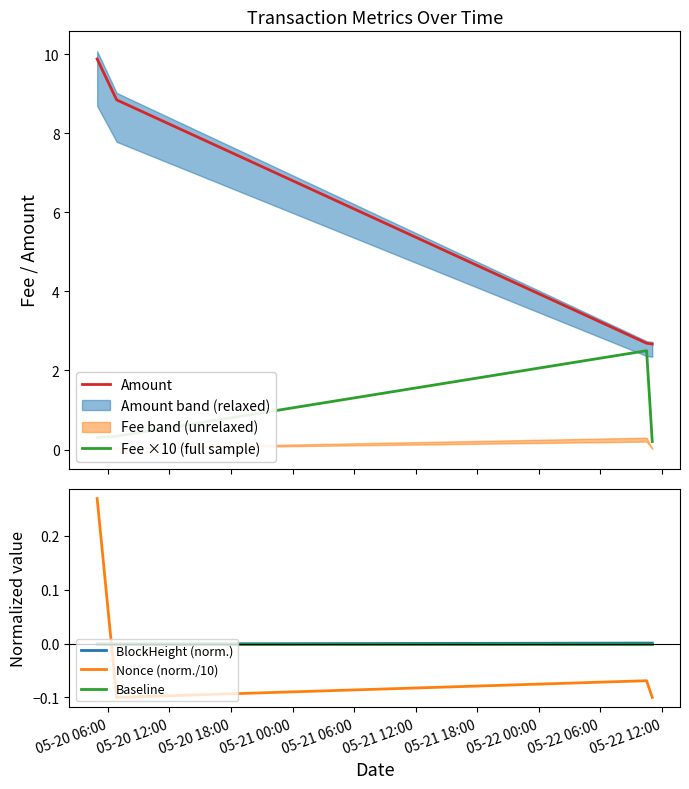

True or false: Nonce (norm./10) and Baseline cross at least once.

True